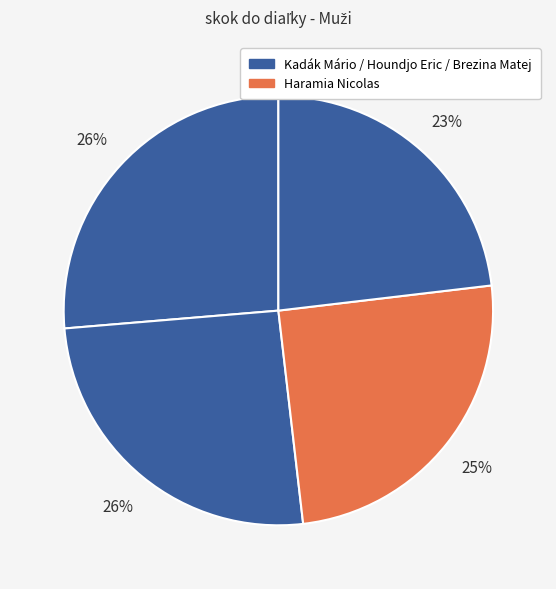

Is there any slice that represents more than half of the pie?

No